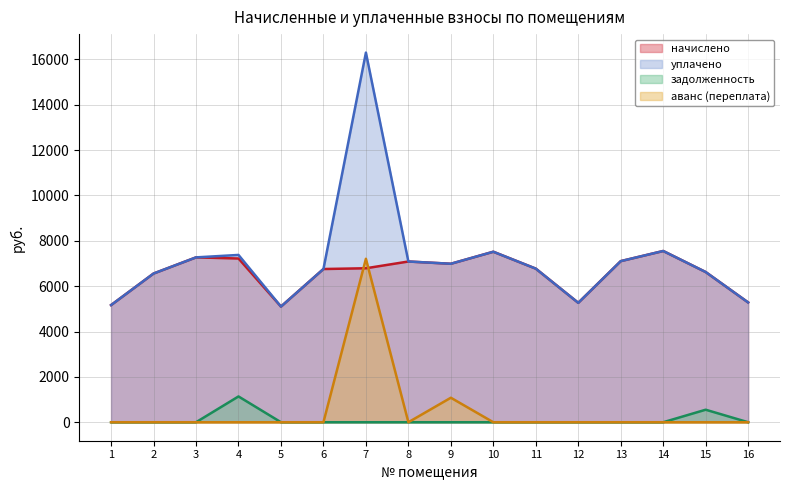

True or false: начислено has more than 2 points higher than both neighbors.

True